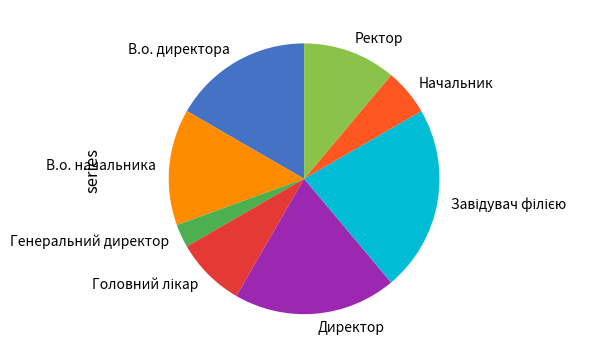

Is the sum of Генеральний директор and Ректор greater than half?

No